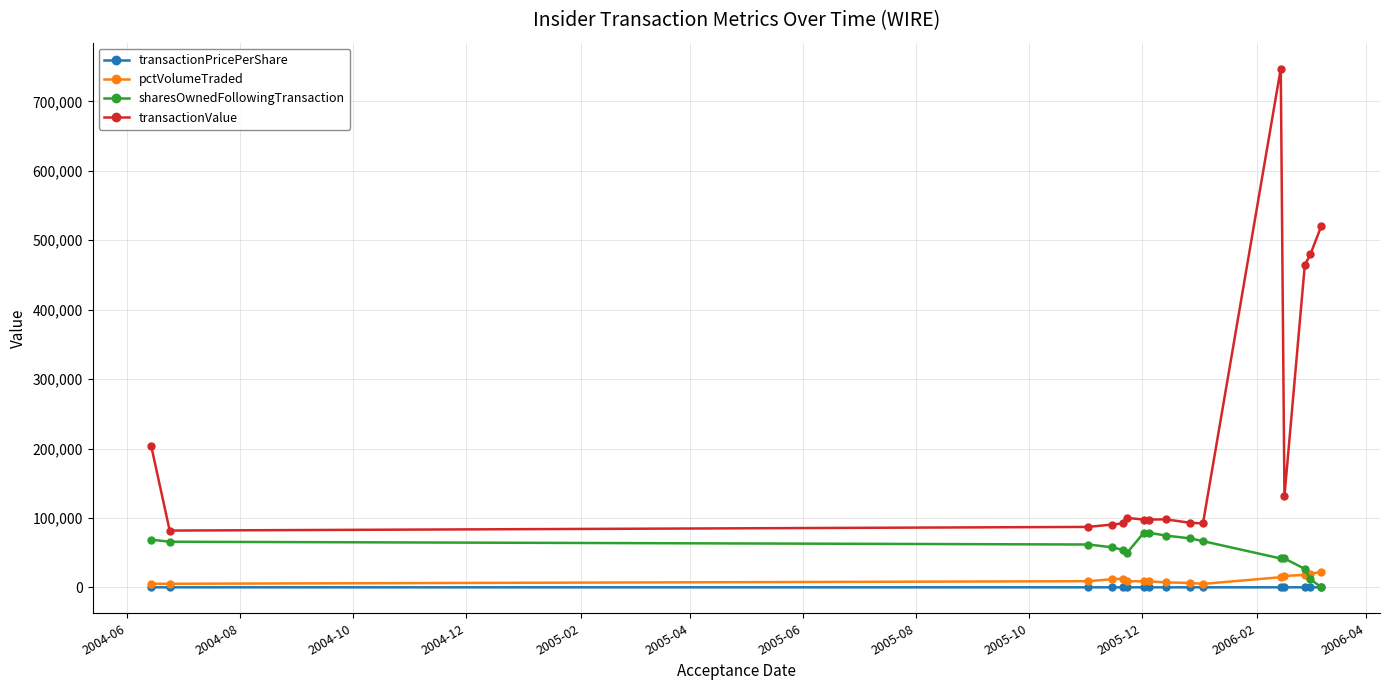

Which series has the largest total across all categories?

transactionValue